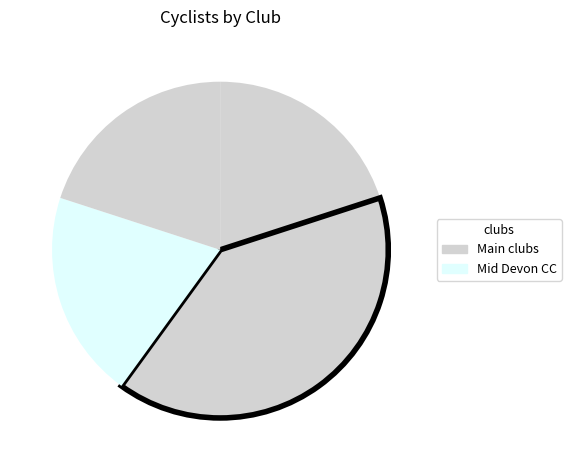

How many slices are in this pie chart?

4